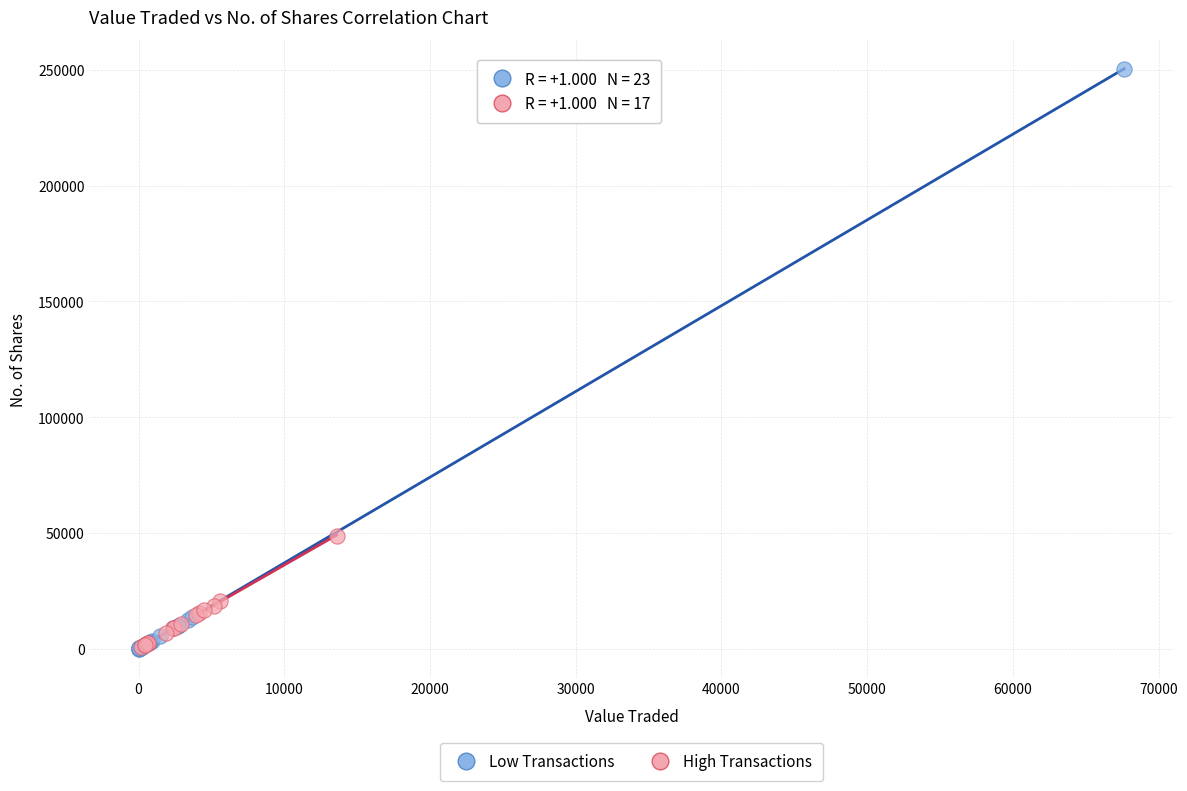

Which series has the largest Y range (max minus min)?

Low Transactions